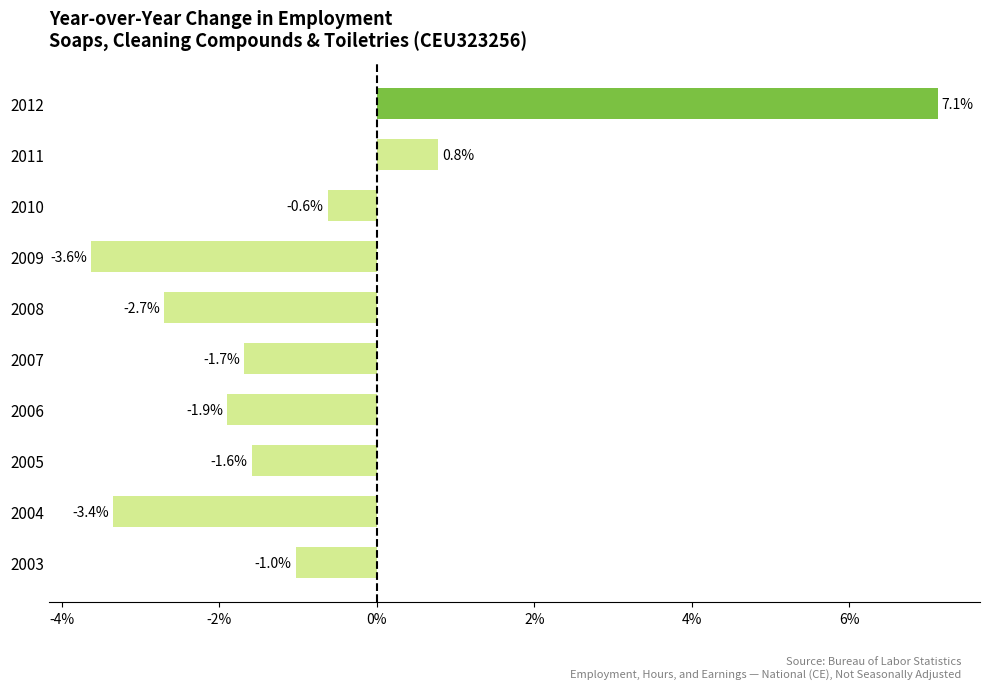

Are the bars grouped side by side (vs. stacked)?

No